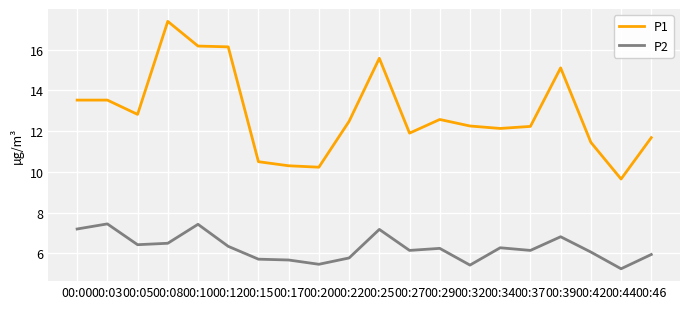

True or false: P2 and P1 intersect in this chart.

False